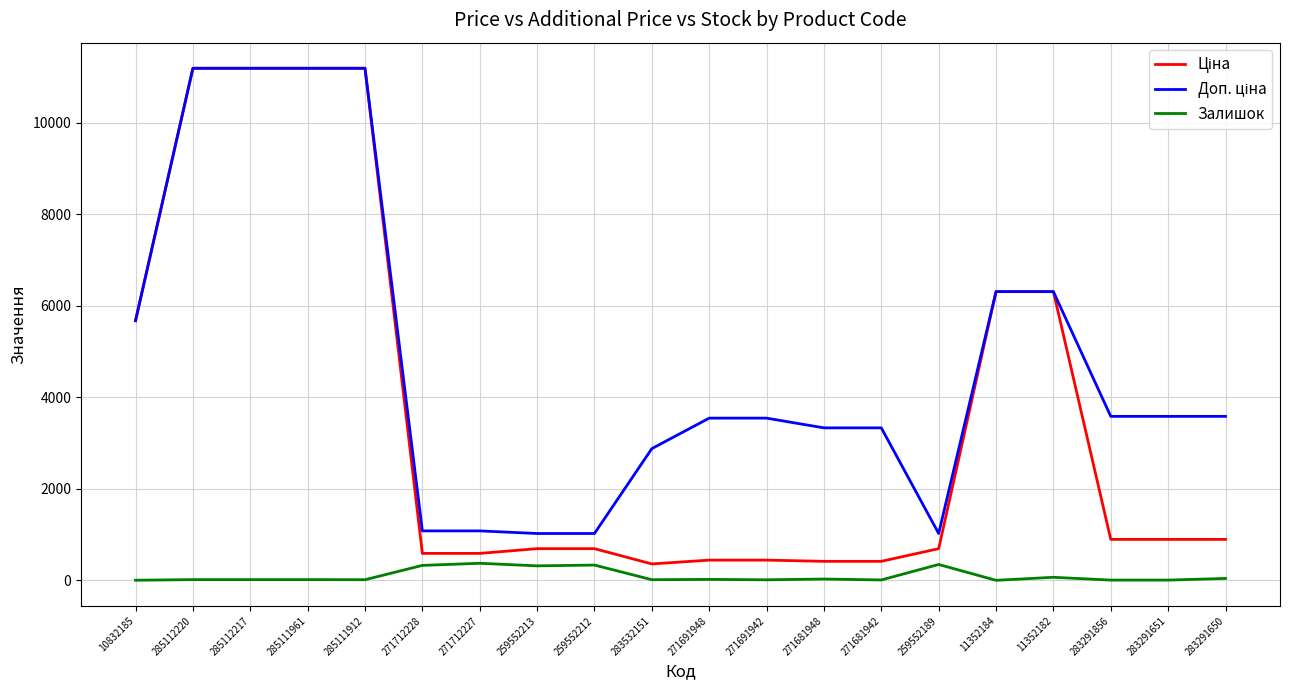

Count the number of data series in this chart.

3